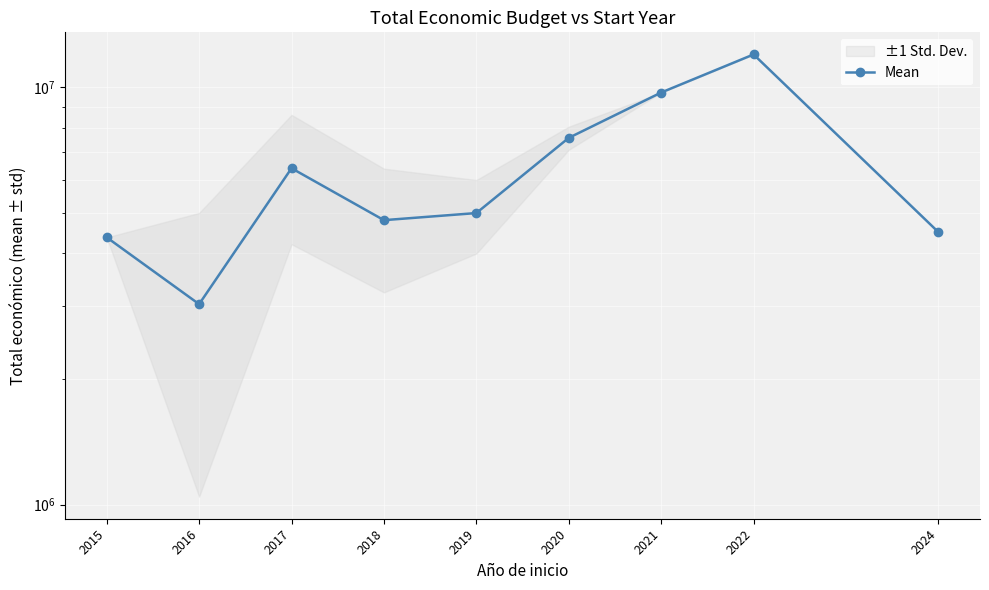

What is the difference between the second highest and minimum values?

6700803.5